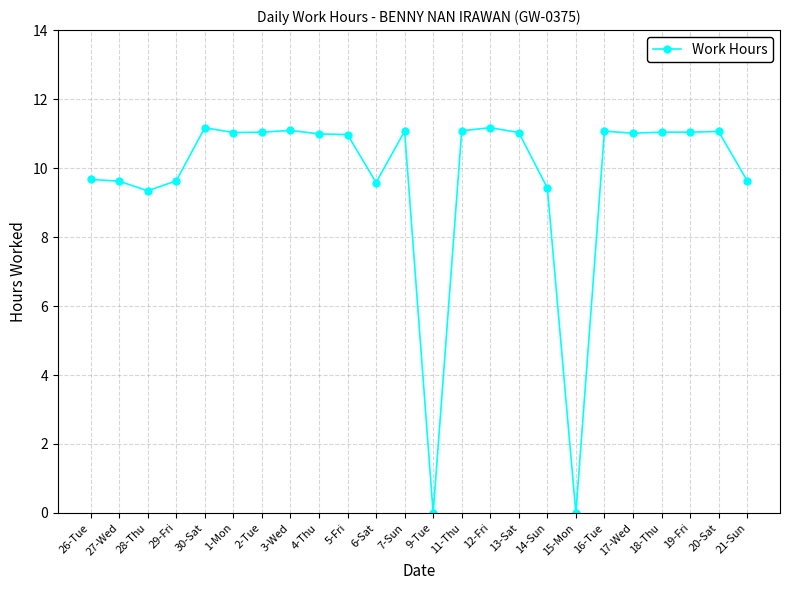

At which label does the data first exceed 11?

30-Sat